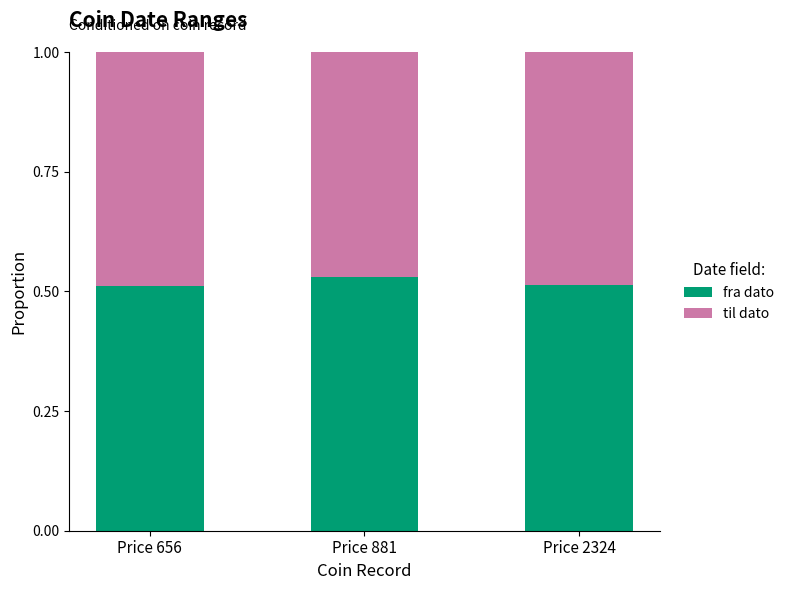

What is the total value across all series at Price 2324?

1.0